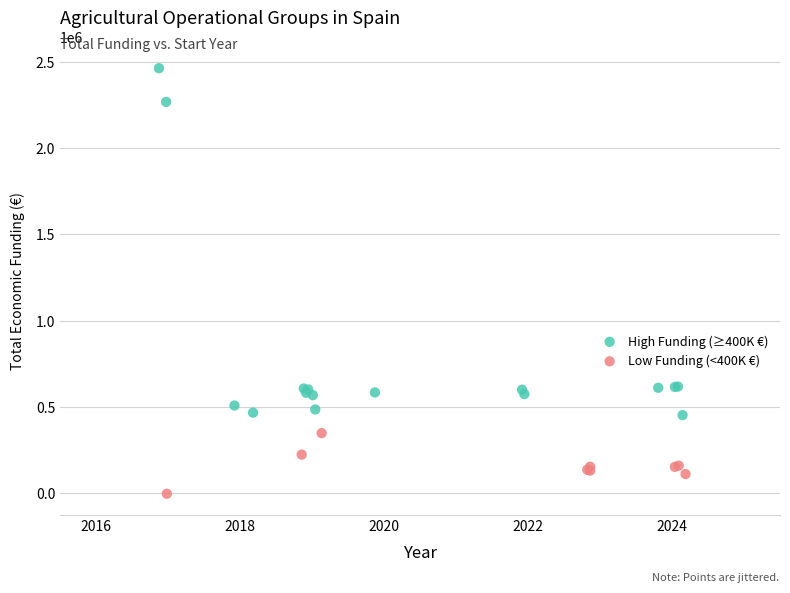

Which series reaches the minimum Y coordinate?

Low Funding (<400K €)